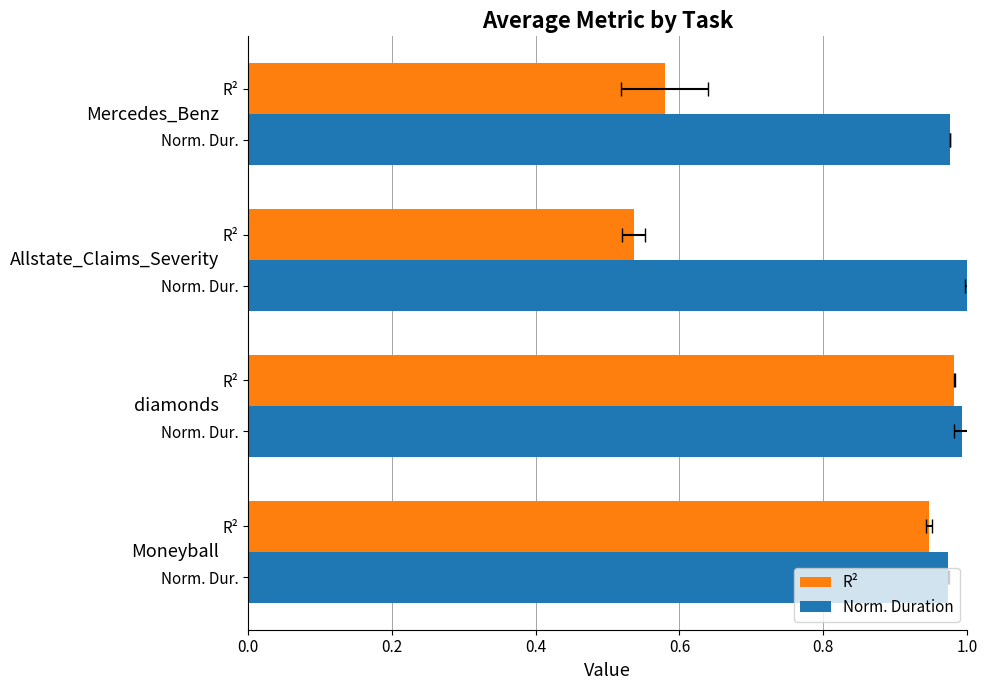

Is it true that Norm. Duration equals 0.3 at 0.0?

False